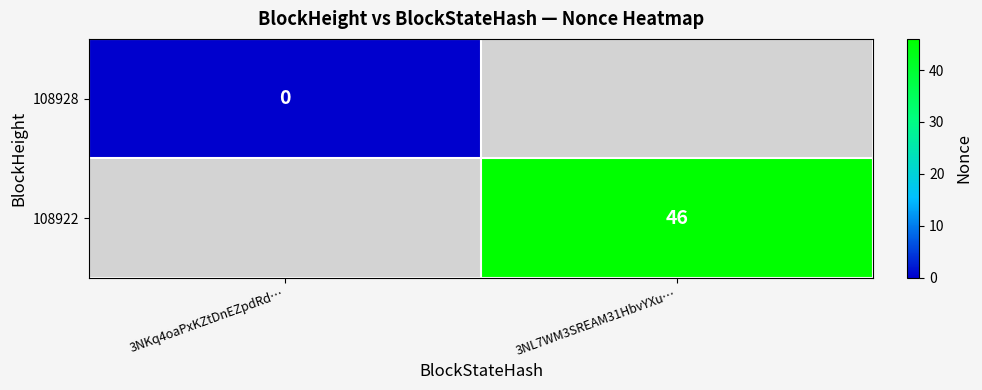

Is the value of 108928 at 3NKq4oaPxKZtDnEZpdRd… greater than the value of 108922 at 3NL7WM3SREAM31HbvYXu…?

No